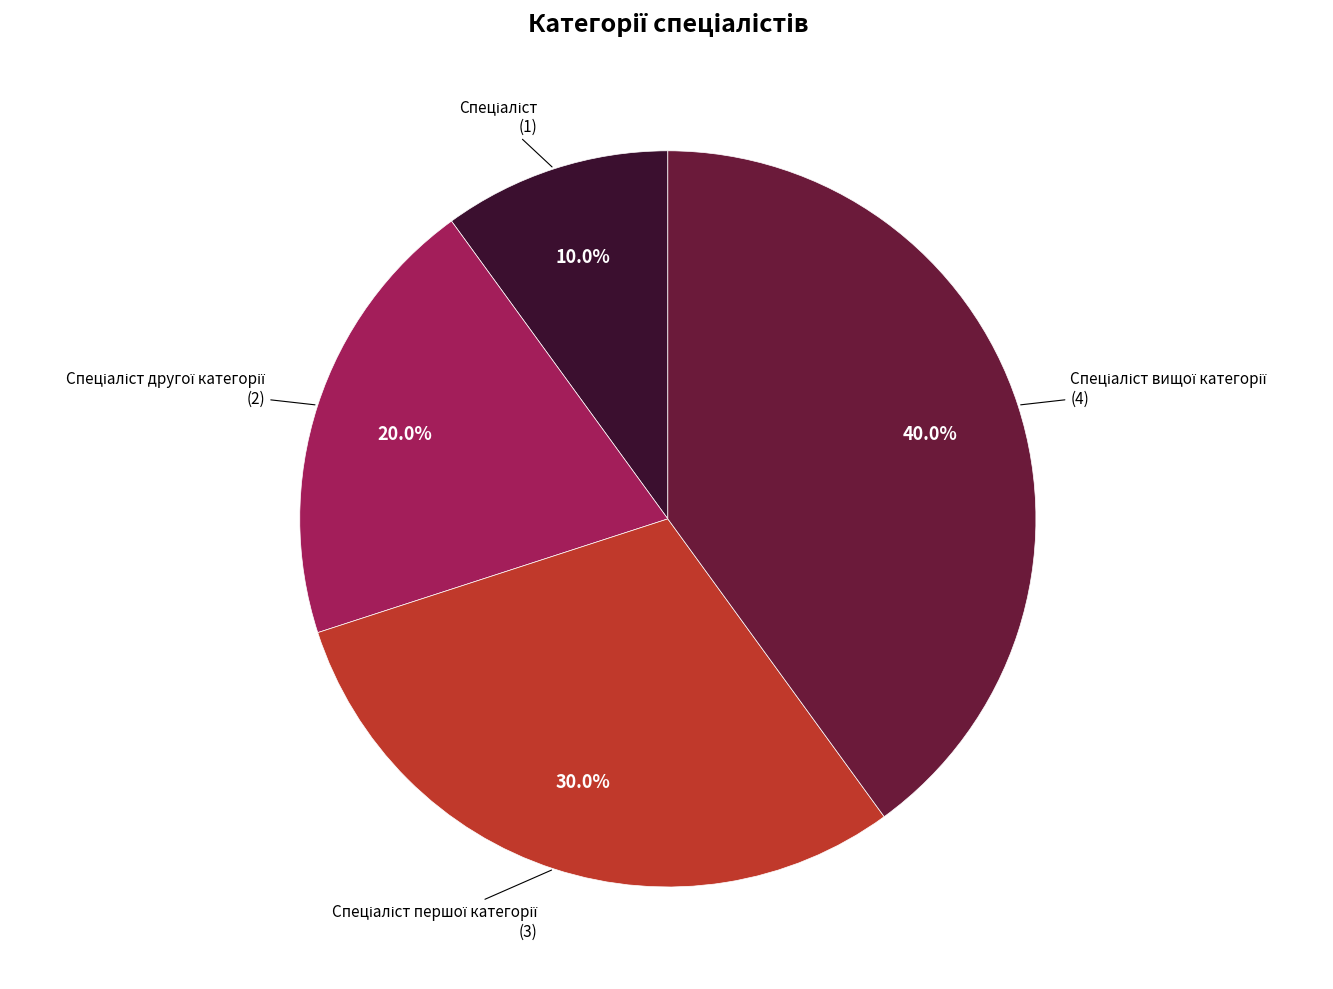

Does any single category account for the majority?

No